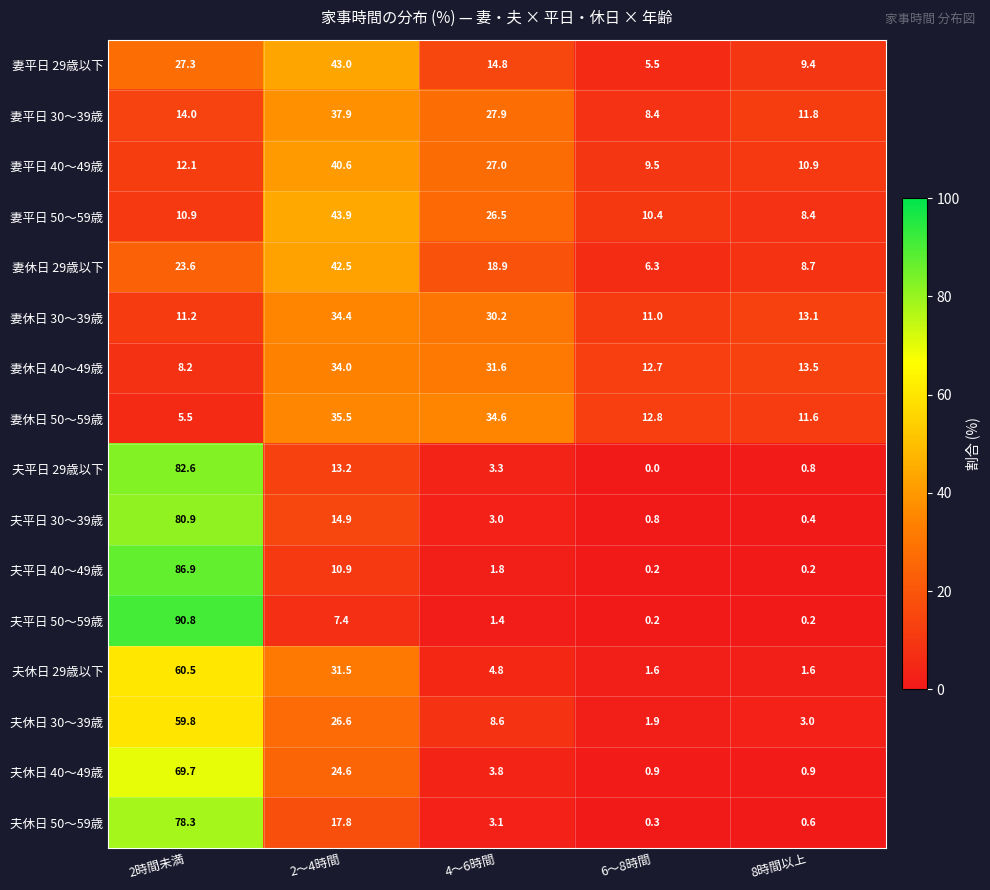

What is the sum of the 妻平日 29歳以下 values at 2時間未満 and 2～4時間?

70.3